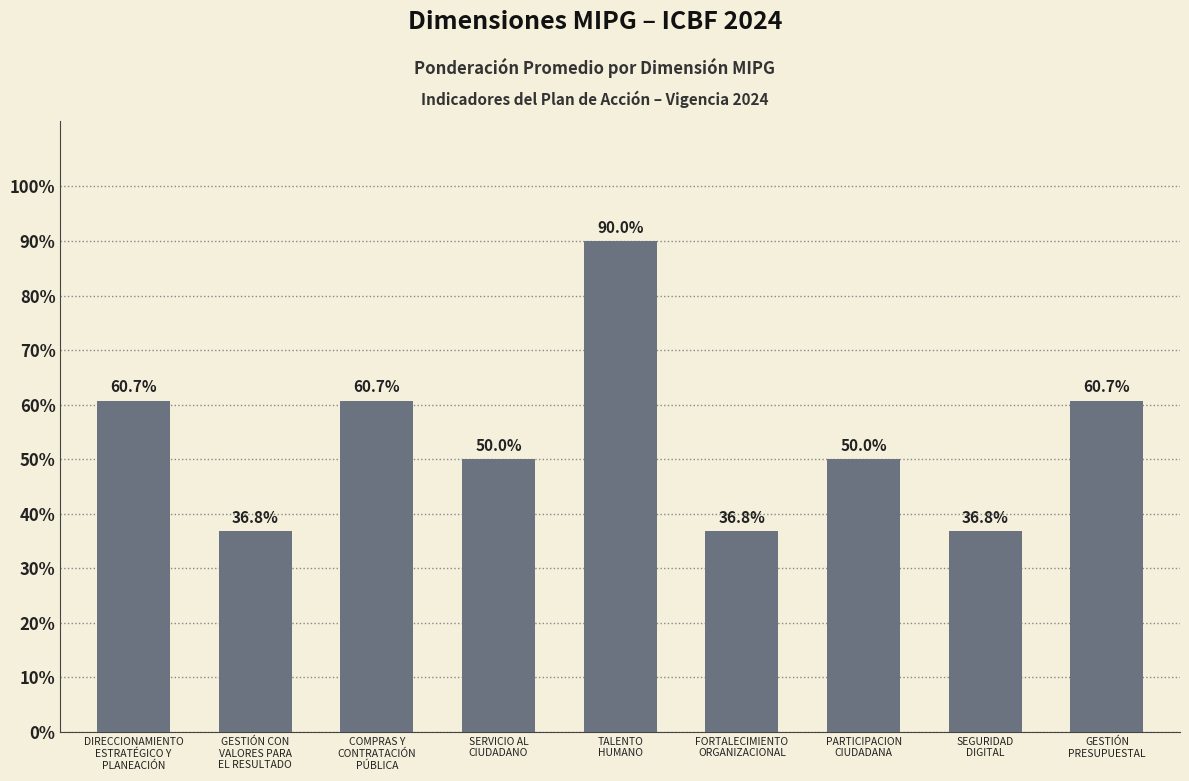

Count the values in the range 0 to 1.

9